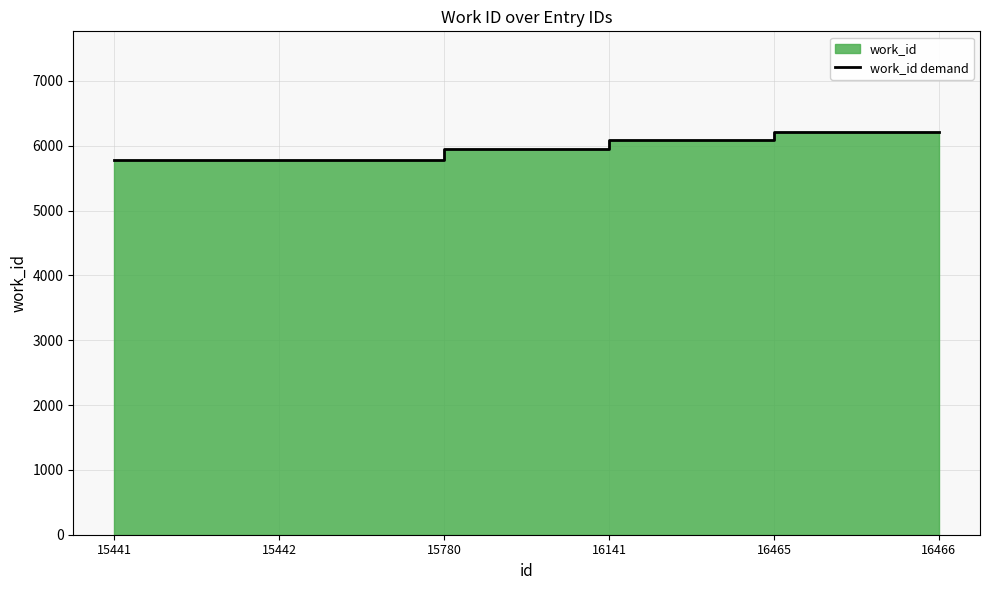

At which label is the value closest to 6000?

15780